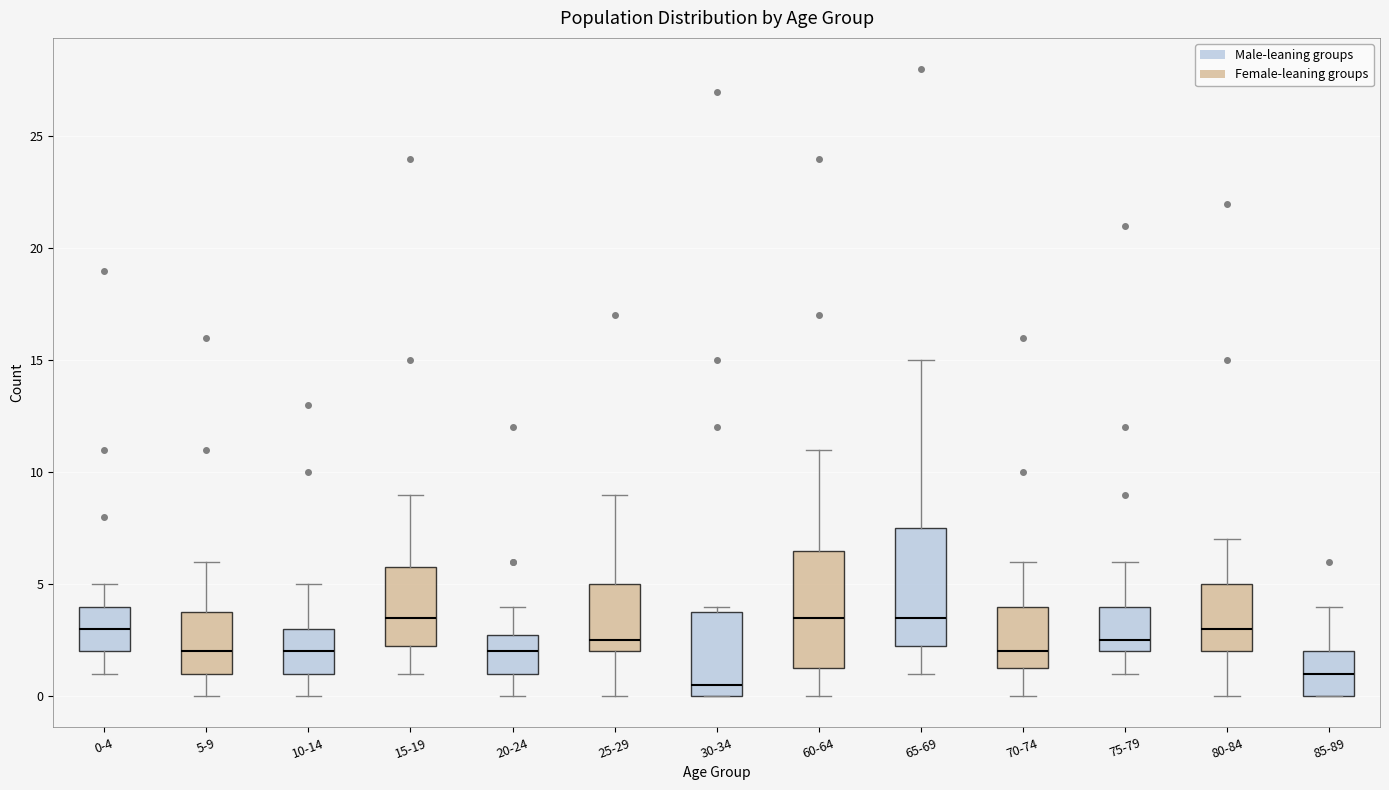

Reading left to right, transcribe this box plot: for each box, give where its median line is, the range the box spans, and where its two whiskers end, as read against the y-axis. The values are not printed on the chart, so give them approximately, as read against the axis.

0-4: median 3.0, box 2.0 to 4.0, whiskers 1.0 to 5.0
5-9: median 2.0, box 1.0 to 4.0, whiskers 0.0 to 6.0
10-14: median 2.0, box 1.0 to 3.0, whiskers 0.0 to 5.0
15-19: median 3.5, box 2.5 to 6.0, whiskers 1.0 to 9.0
20-24: median 2.0, box 1.0 to 3.0, whiskers 0.0 to 4.0
25-29: median 2.5, box 2.0 to 5.0, whiskers 0.0 to 9.0
30-34: median 0.5, box 0.0 to 4.0, whiskers 0.0 to 4.0 (just above the box's upper edge)
60-64: median 3.5, box 1.5 to 6.5, whiskers 0.0 to 11.0
65-69: median 3.5, box 2.5 to 7.5, whiskers 1.0 to 15.0
70-74: median 2.0, box 1.5 to 4.0, whiskers 0.0 to 6.0
75-79: median 2.5, box 2.0 to 4.0, whiskers 1.0 to 6.0
80-84: median 3.0, box 2.0 to 5.0, whiskers 0.0 to 7.0
85-89: median 1.0, box 0.0 to 2.0, whiskers 0.0 to 4.0